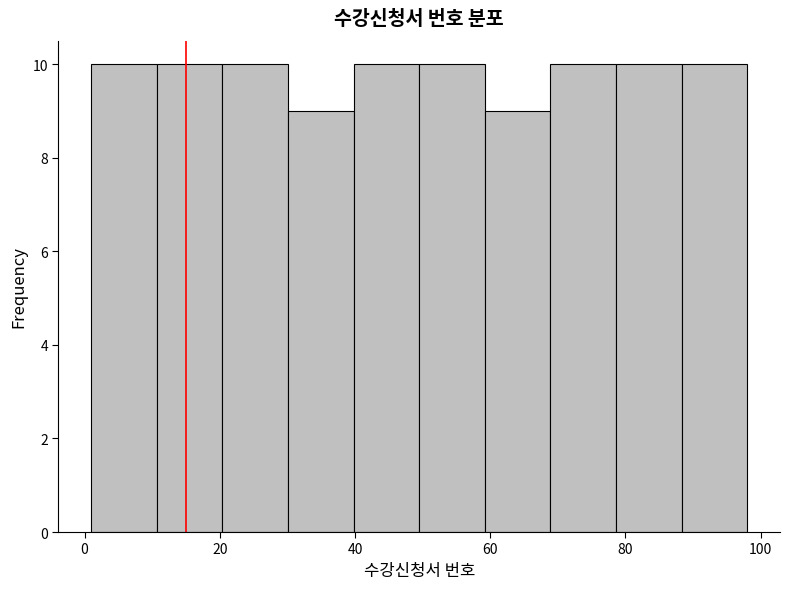

Reading left to right, transcribe this chart: for each bar, give the range it covers on the x-axis and its height. Neither the bar edges nor the heights are printed on the chart, so give them approximately, as read against the axes.

2 to 10: 10
10 to 20: 10
20 to 30: 10
30 to 40: 9
40 to 50: 10
50 to 60: 10
60 to 68: 9
68 to 78: 10
78 to 88: 10
88 to 98: 10